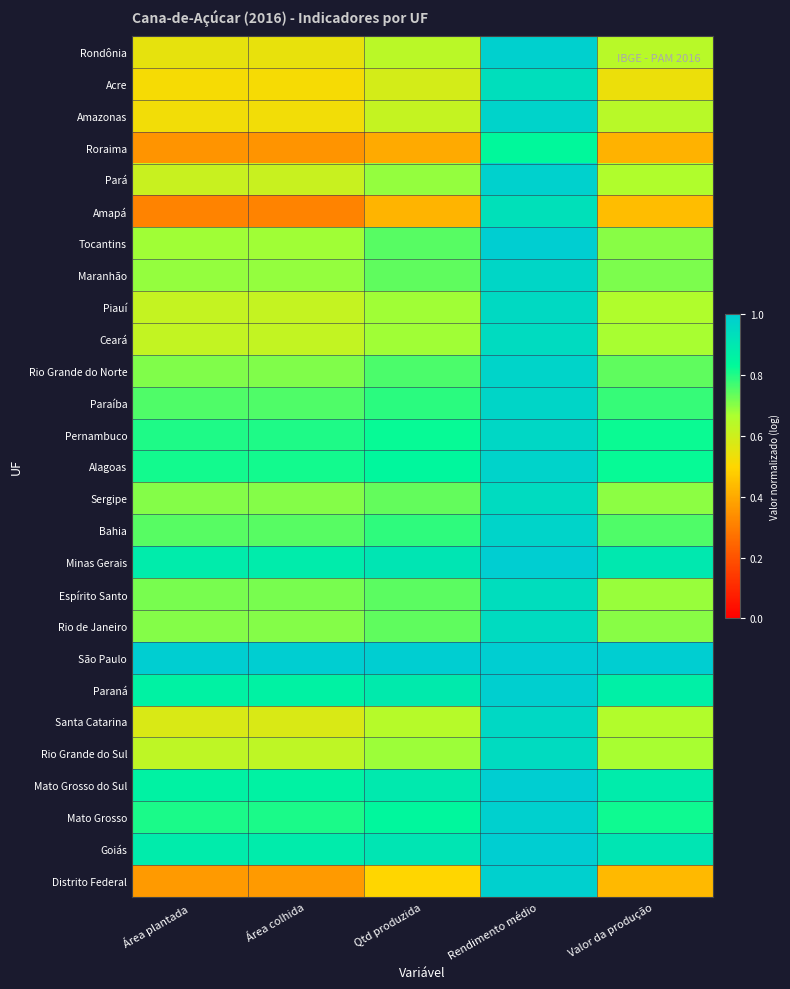

What is the total value across all series at Rendimento médio?

26.1